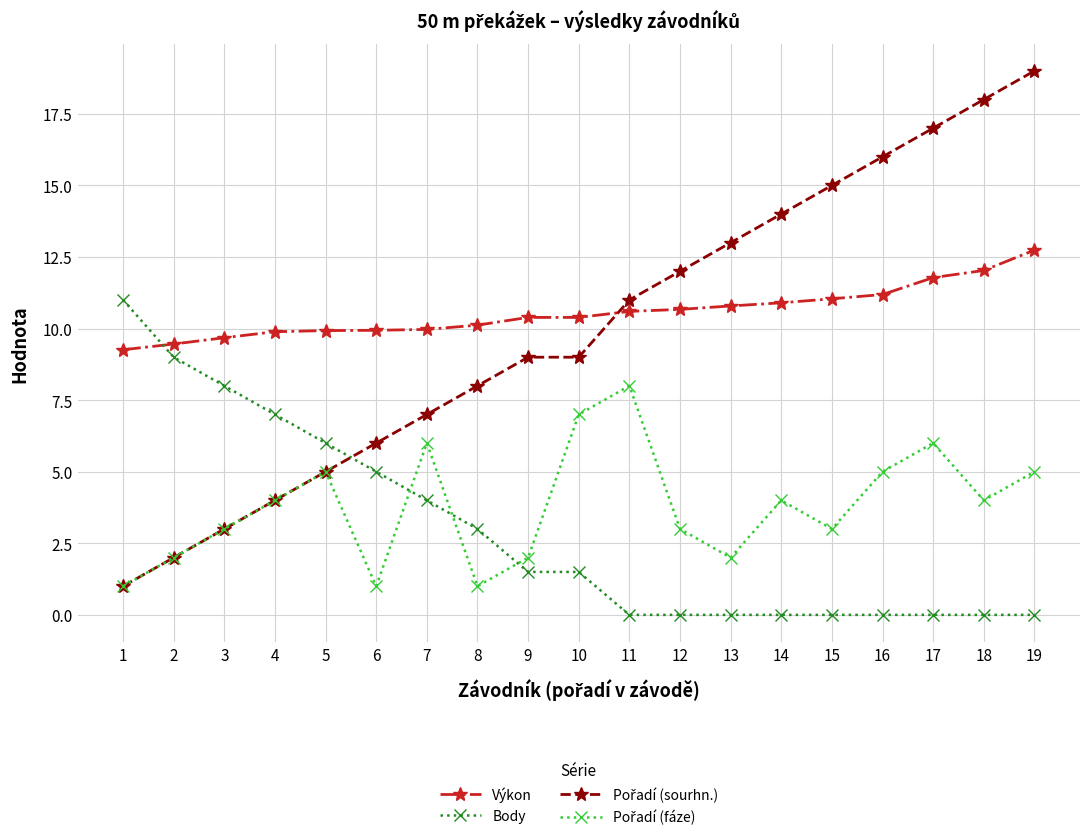

True or false: Výkon has a value of 12.0 at 18.

True